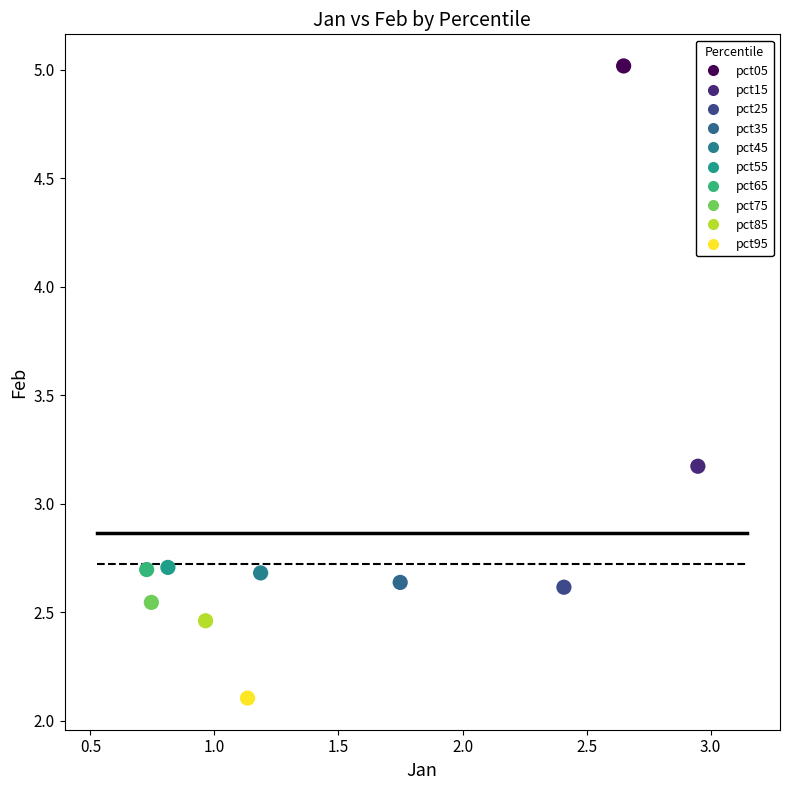

What are all the series names shown in the legend?

pct05, pct15, pct25, pct35, pct45, pct55, pct65, pct75, pct85, pct95